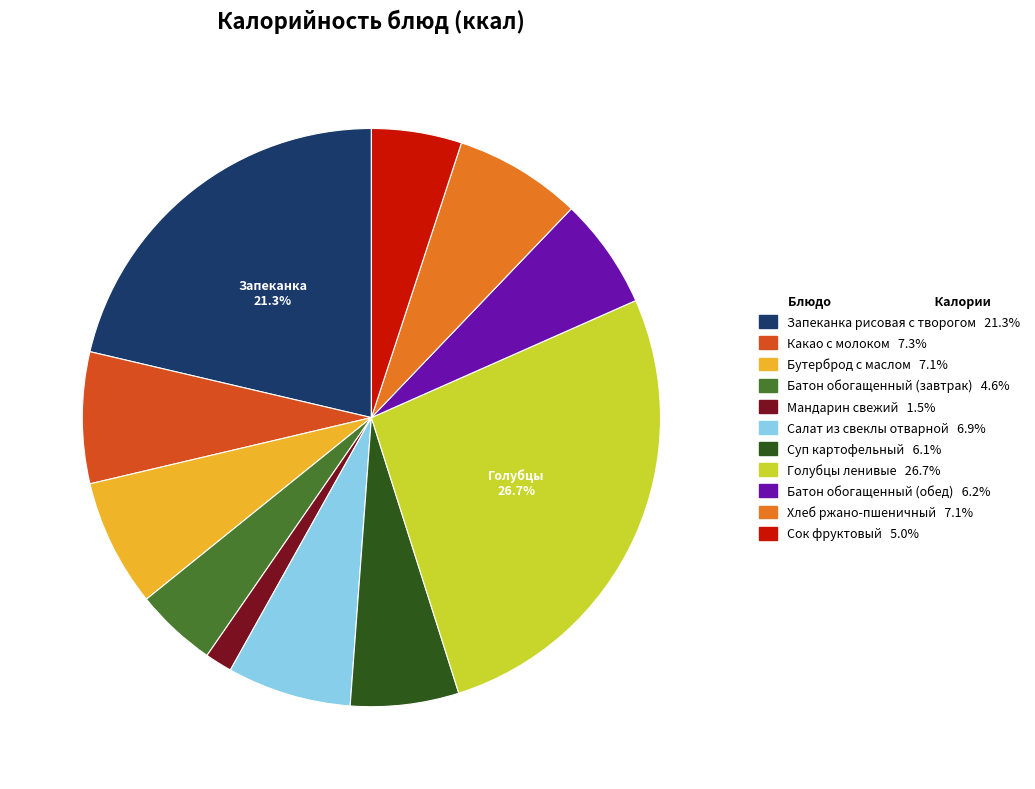

Which slice is the smallest?

Мандарин свежий